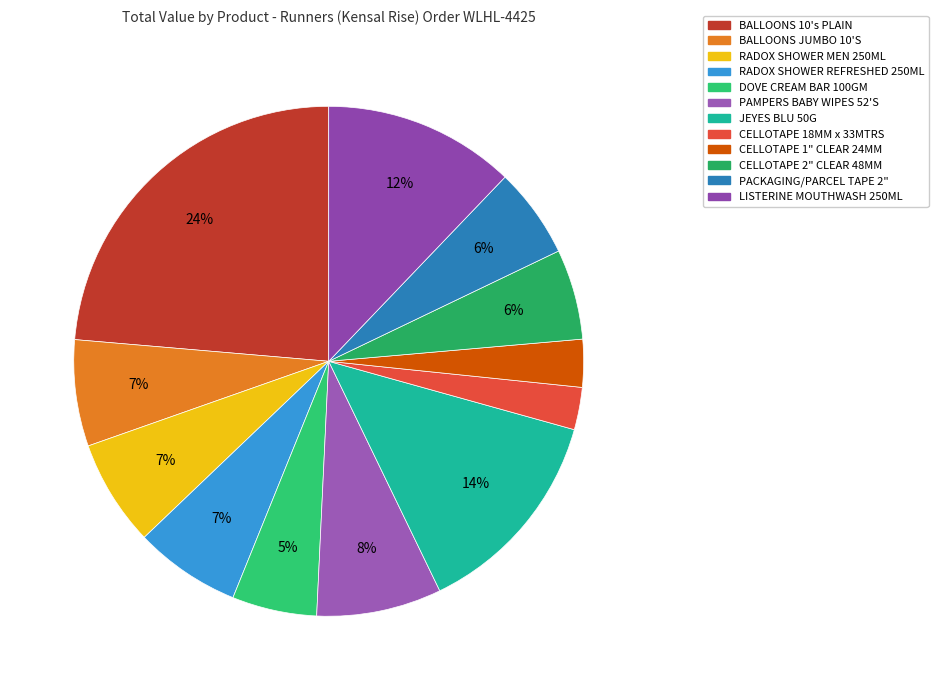

Which category has the smallest portion of the pie?

CELLOTAPE 18MM x 33MTRS